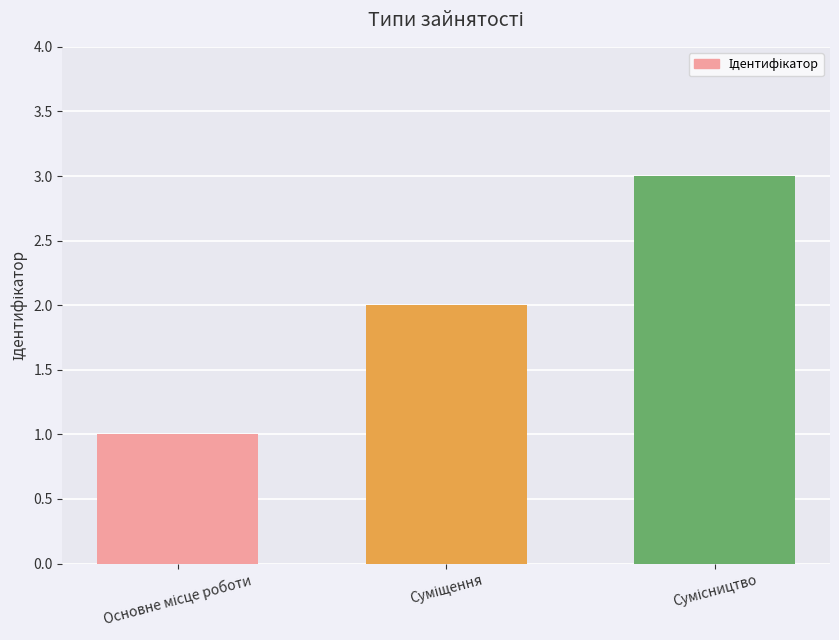

What is the difference between the maximum and minimum values?

2